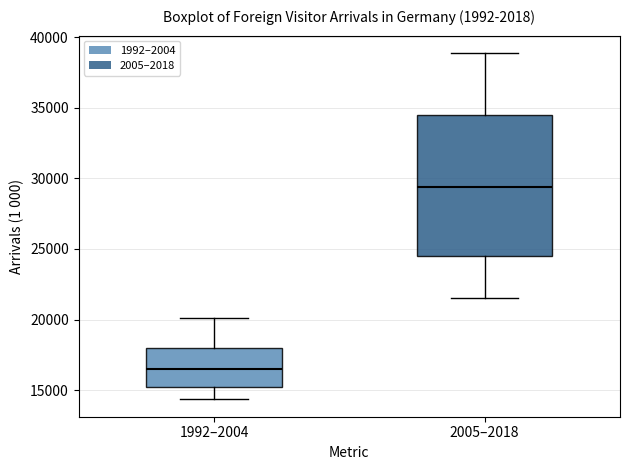

Comparing the boxes themselves (not the whiskers), which one is the tallest?

2005–2018